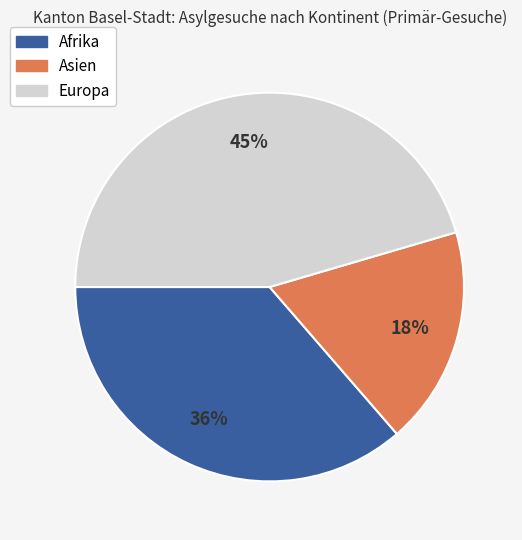

To the nearest percent, what is the difference between the largest and smallest slice percentages?

27%